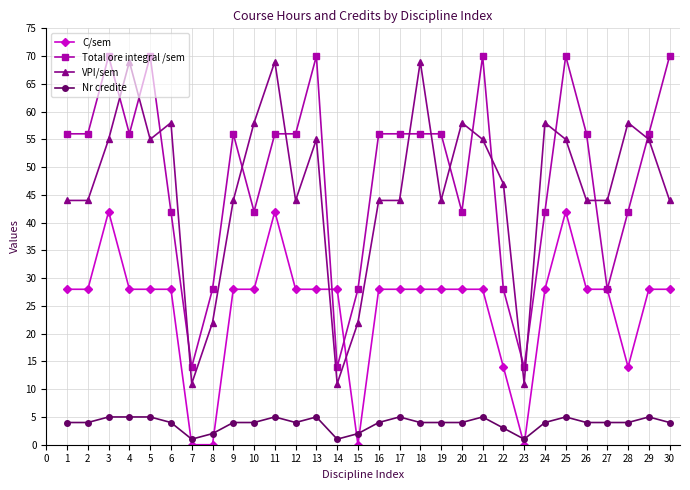

What is the value of the Total ore integral /sem point at the 18th from the left?

56